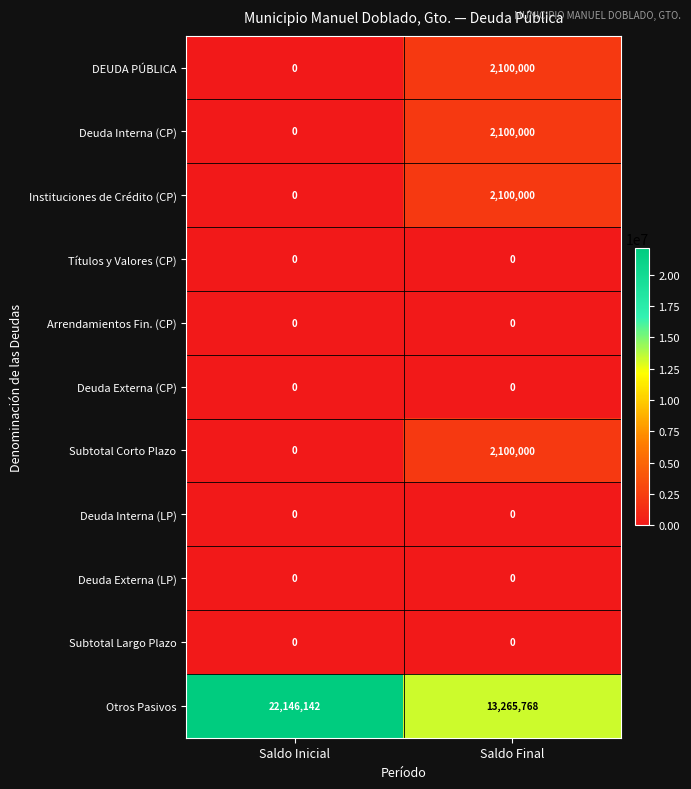

Which series has the largest range (max minus min)?

Otros Pasivos